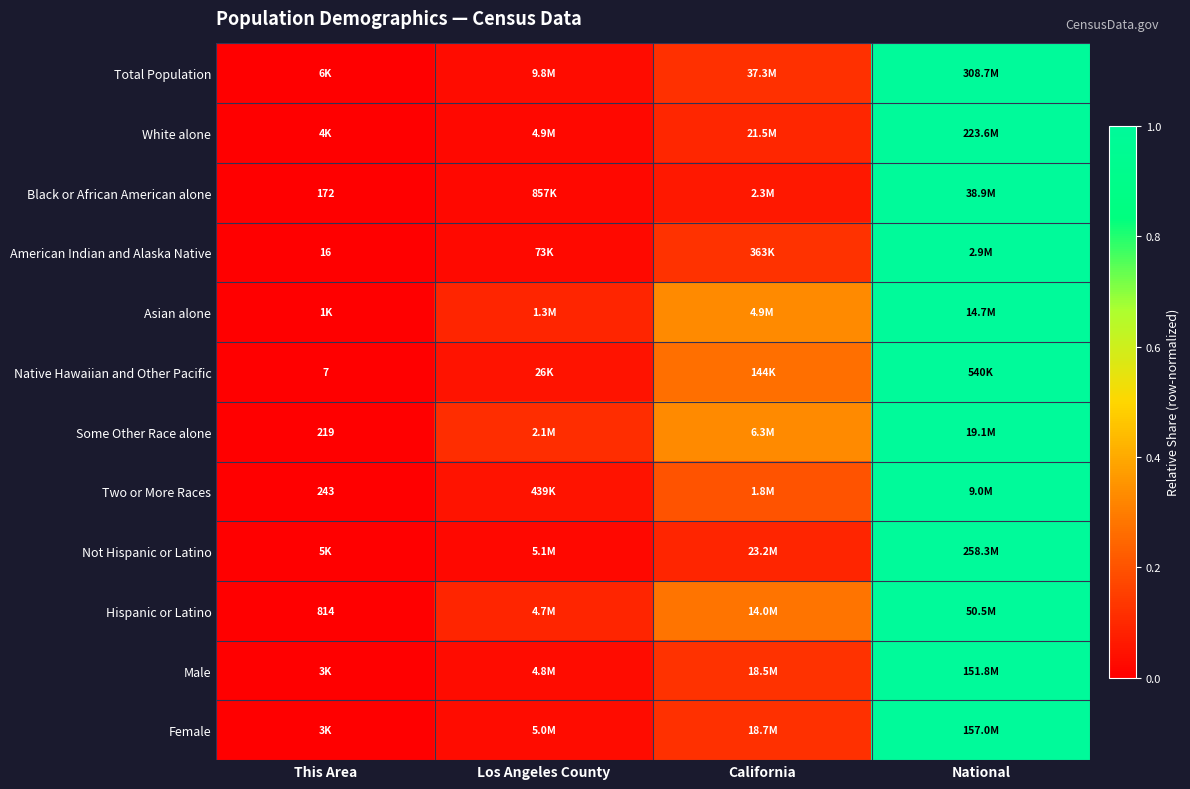

Which category has the highest value in the Not Hispanic or Latino series?

National